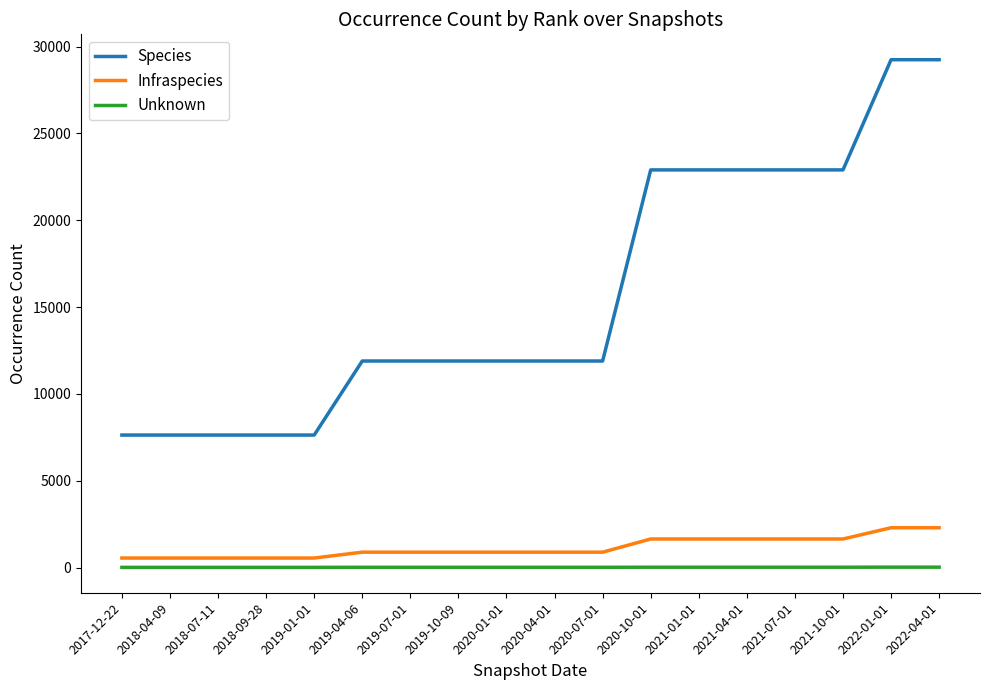

The value of Species at 2021-01-01 is 22901. True or false?

True